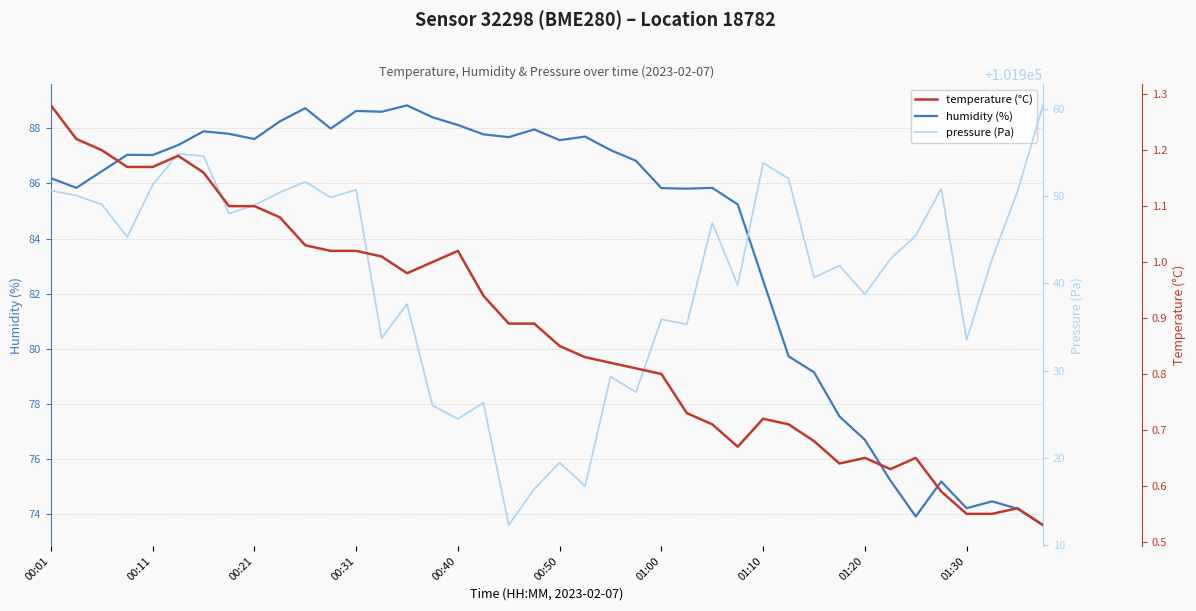

What is the lowest value of the humidity (%) series?

73.6